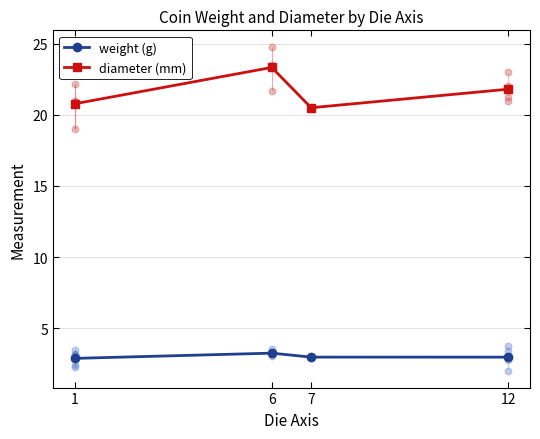

Which series reaches the maximum Y coordinate?

diameter (mm)